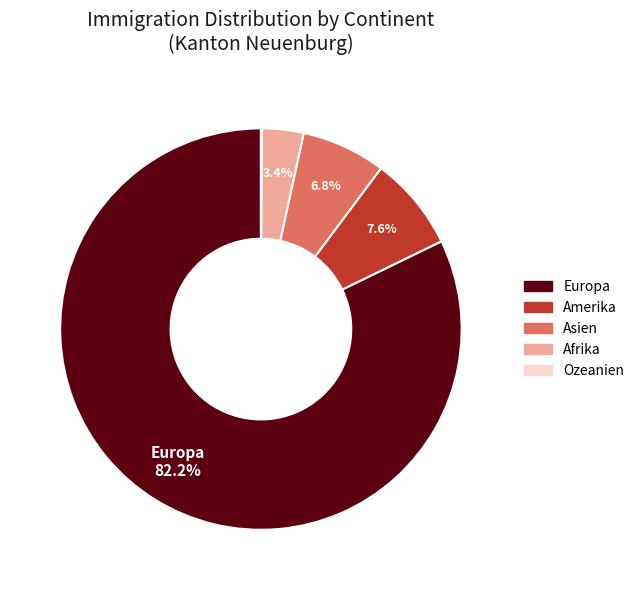

Between Europa and Amerika, which is larger?

Europa